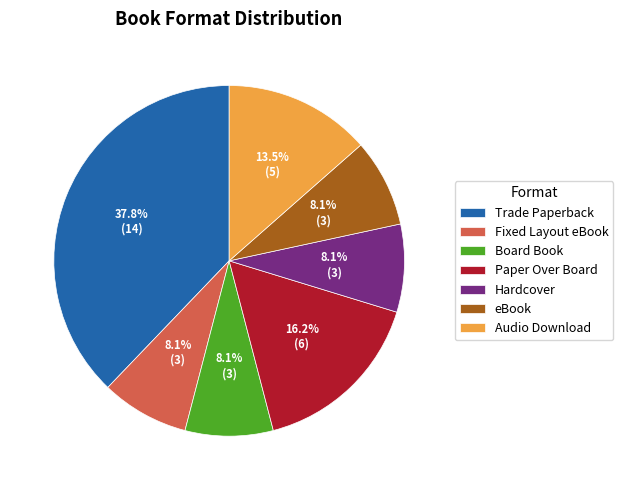

To the nearest percent, what is the combined percentage of eBook and Board Book?

16%